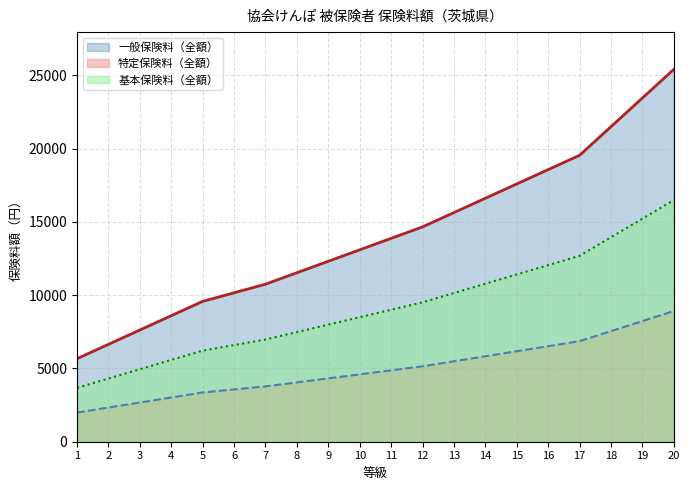

What is the smallest value displayed?

1989.4